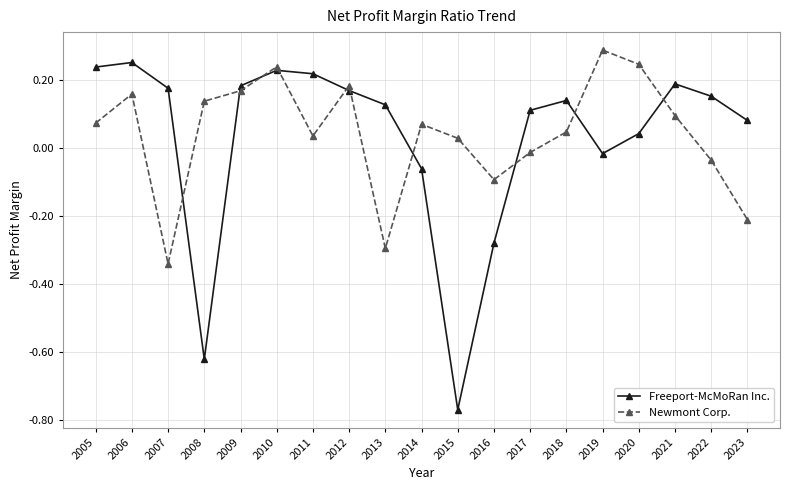

Between 2012 and 2016, which series saw the biggest shift?

Freeport-McMoRan Inc.